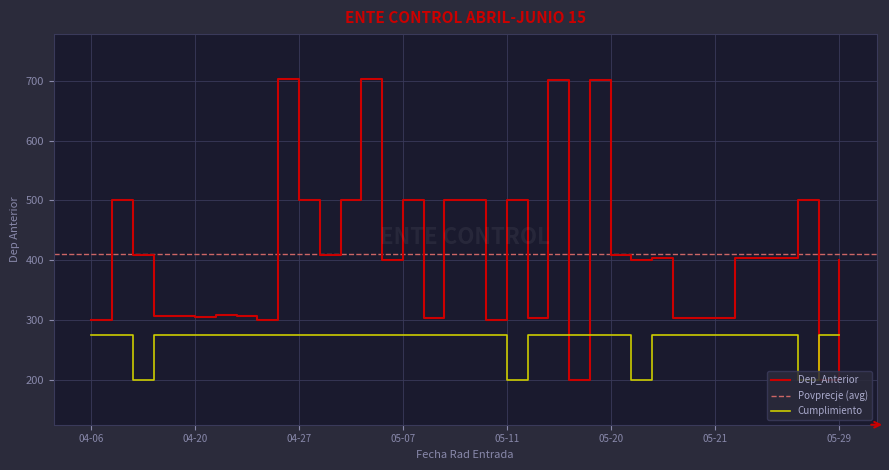

True or false: Cumplimiento and Dep_Anterior intersect in this chart.

True